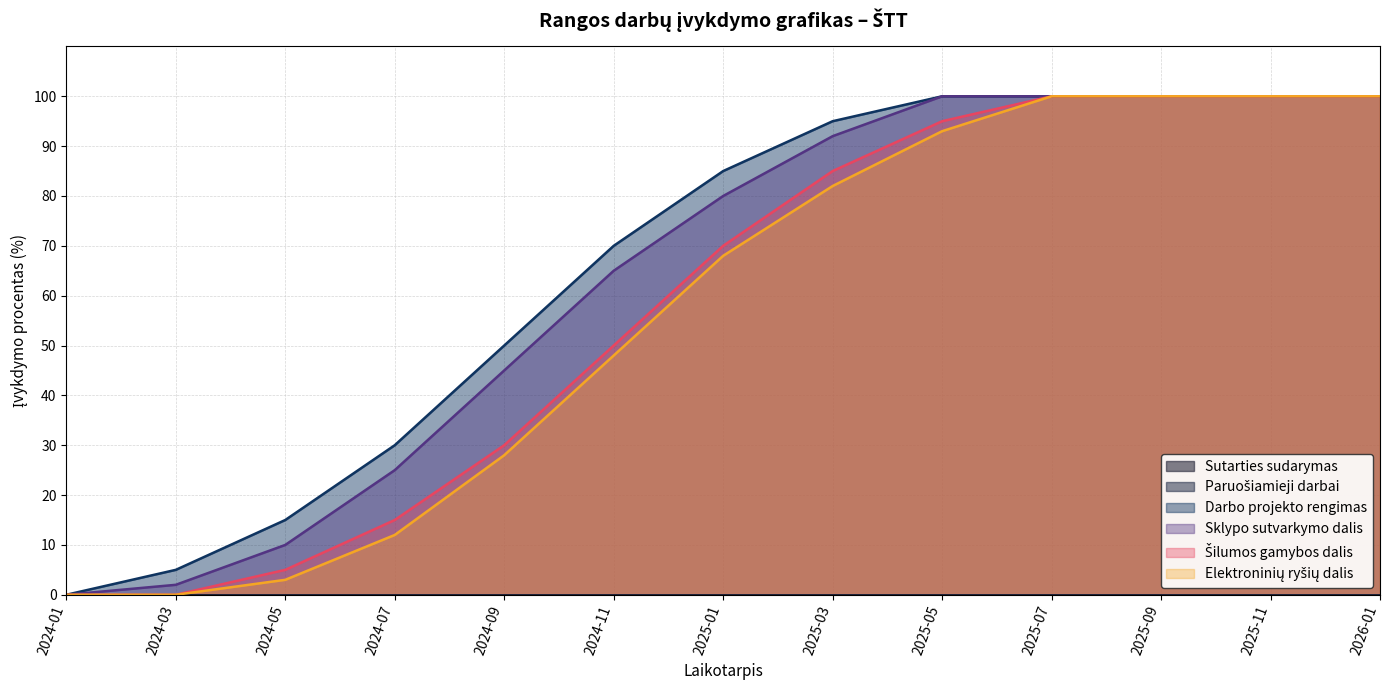

Which series has the largest range (max minus min)?

Darbo projekto rengimas